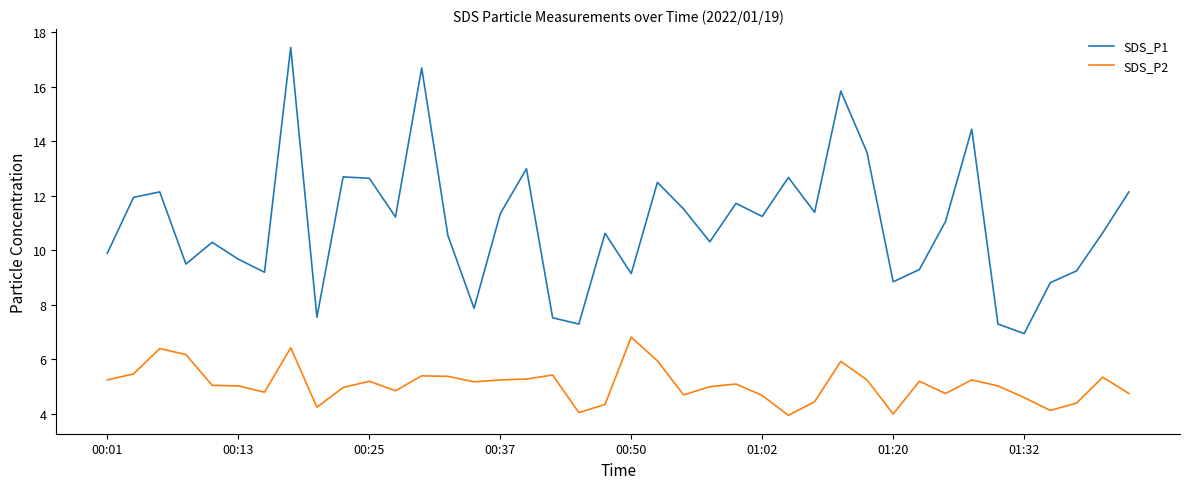

Which series has the widest spread of values?

SDS_P1